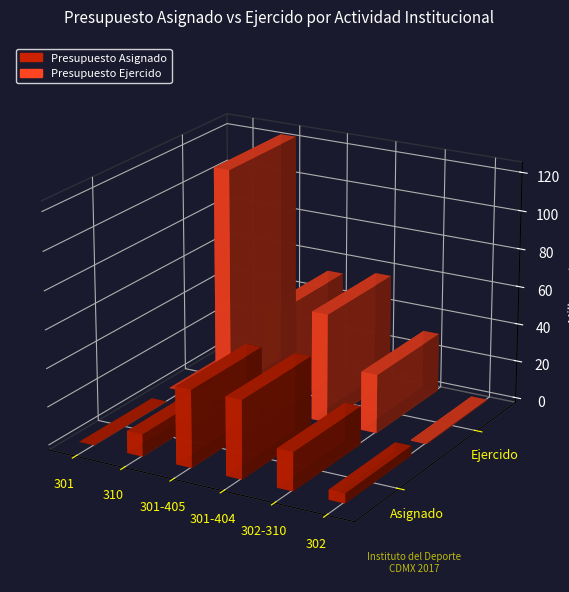

What position from the right is 301-405?

4